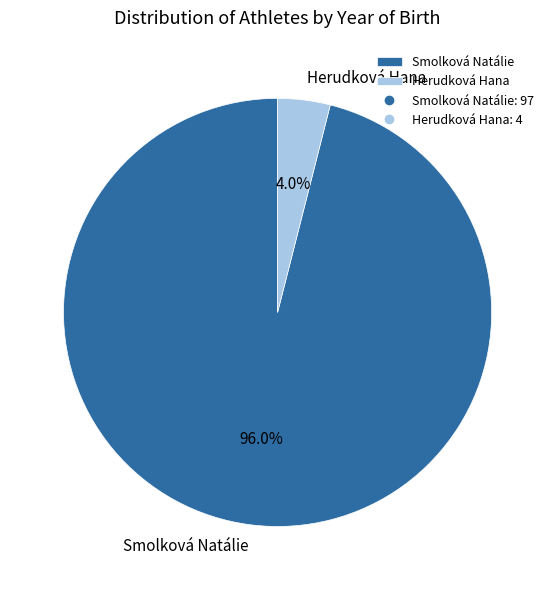

What percentage is the Herudková Hana slice, to the nearest percent?

4%